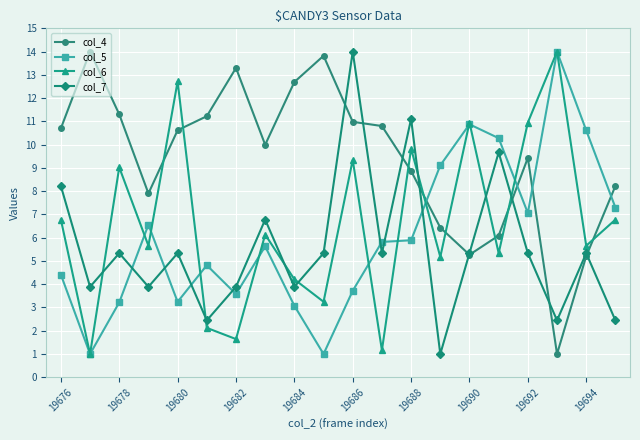

True or false: col_4 has more than 1 interior local peaks.

True